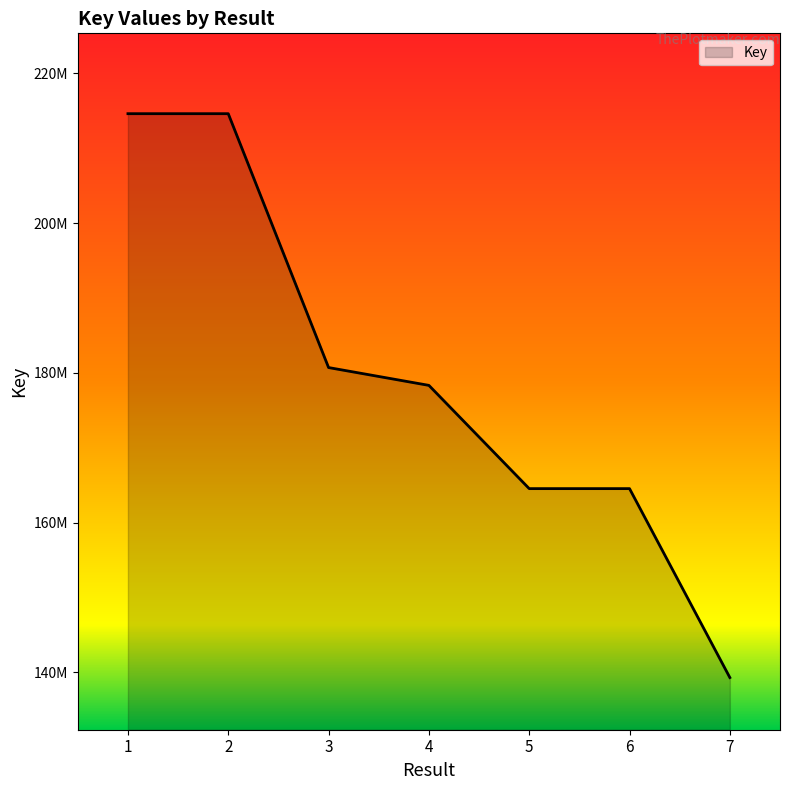

Which label corresponds to the smallest value in the chart?

7